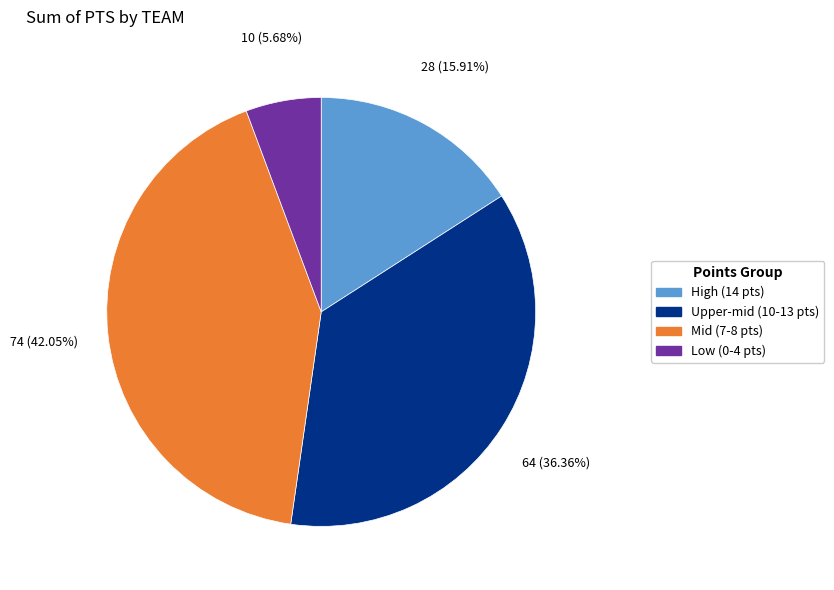

How many segments does this pie chart have?

4